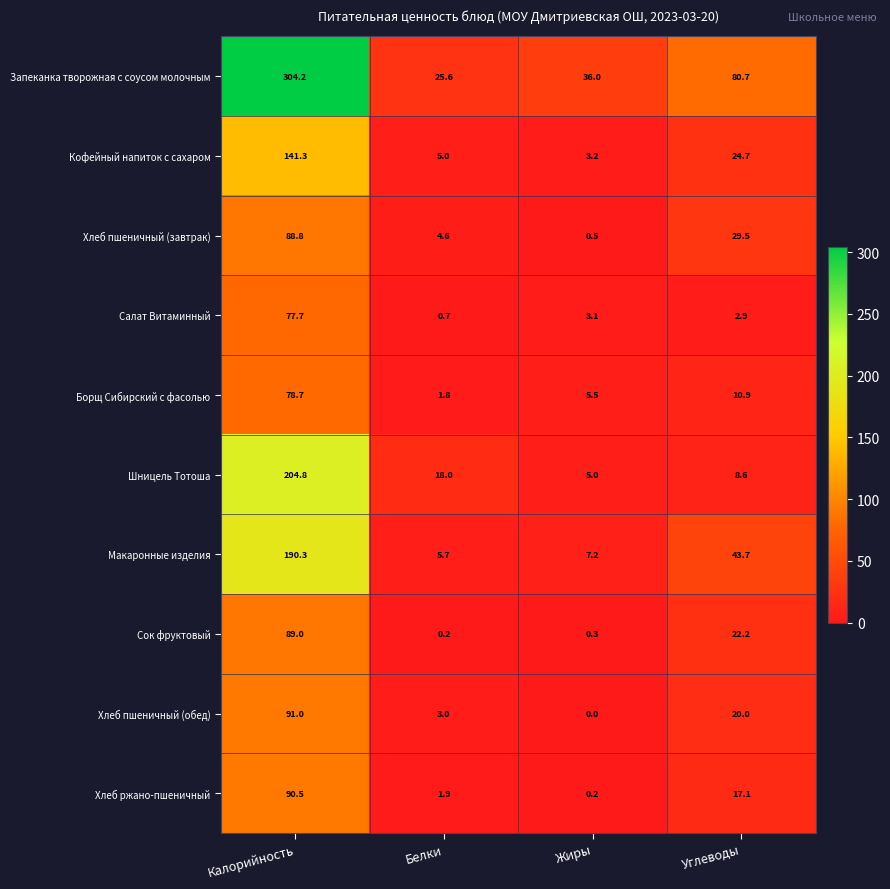

The Сок фруктовый series shows 22.2 at Углеводы. True or false?

True